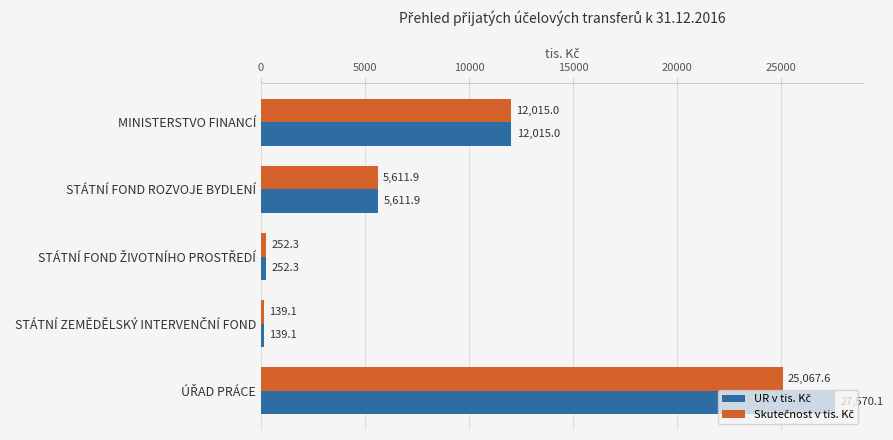

What is the total value across all series at MINISTERSTVO FINANCÍ?

24030.0